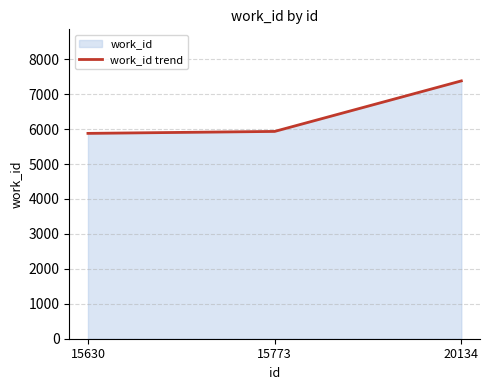

What is the difference between the maximum and second lowest values?

1446